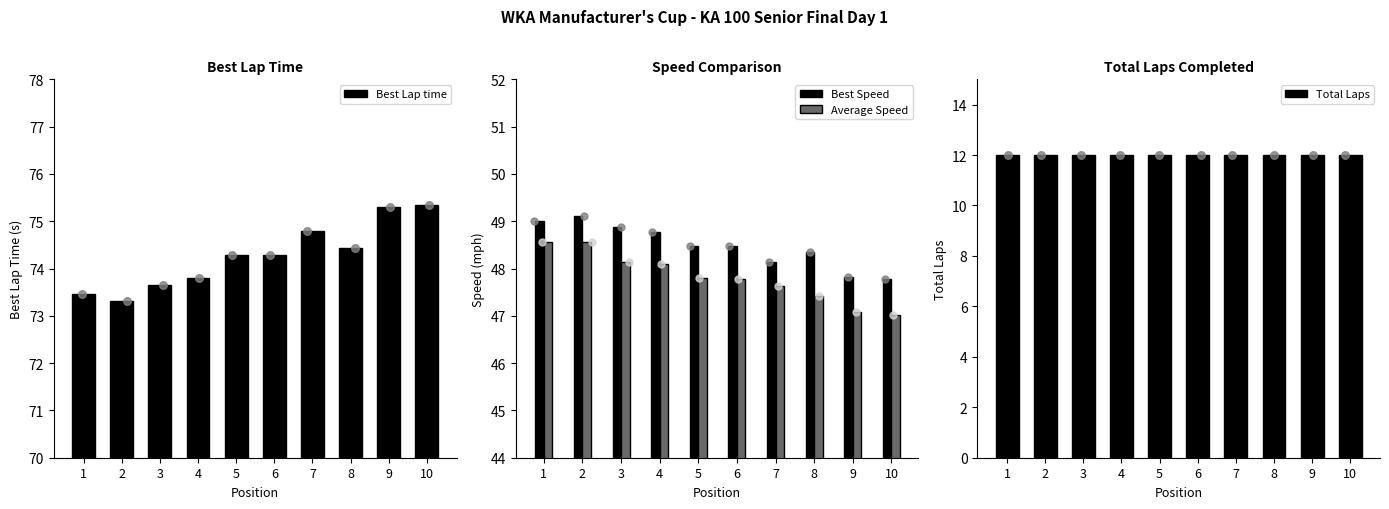

Which series has the largest Y range (max minus min)?

Best Lap time